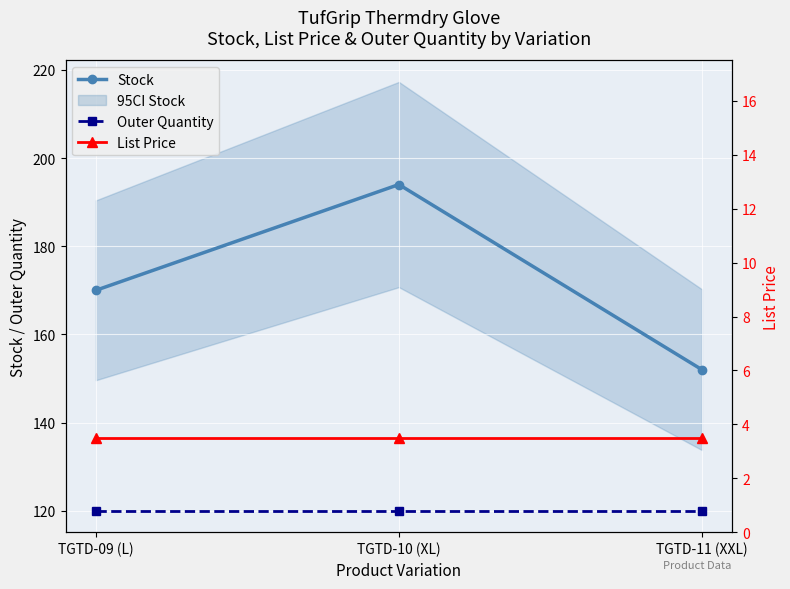

Does the chart display data point markers on the line(s)?

Yes